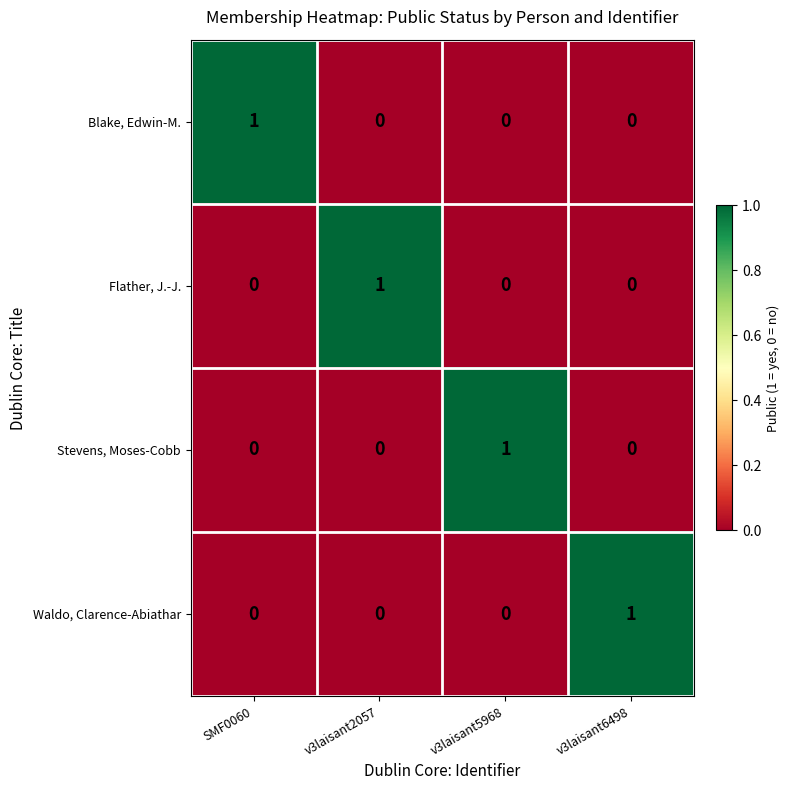

At how many categories does at least one series exceed 0?

4